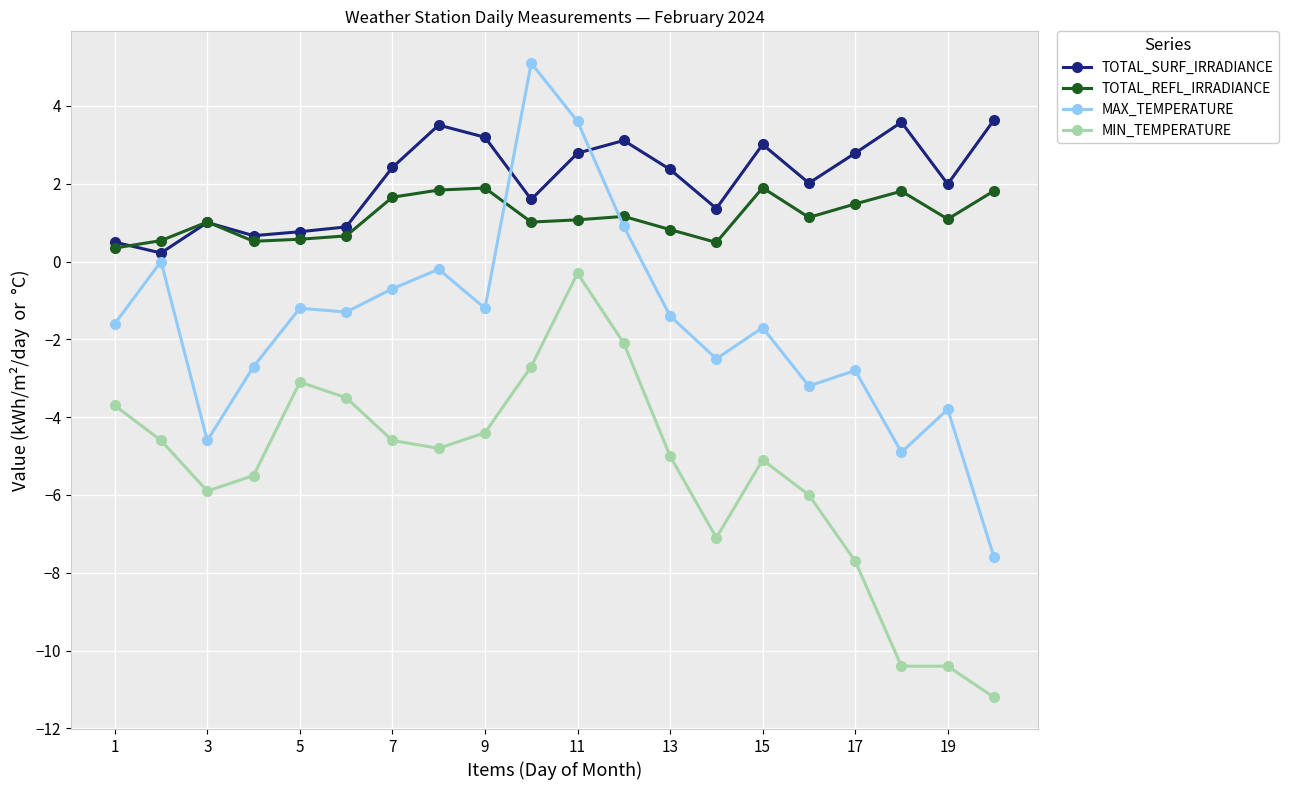

Which series has the largest total across all categories?

TOTAL_SURF_IRRADIANCE